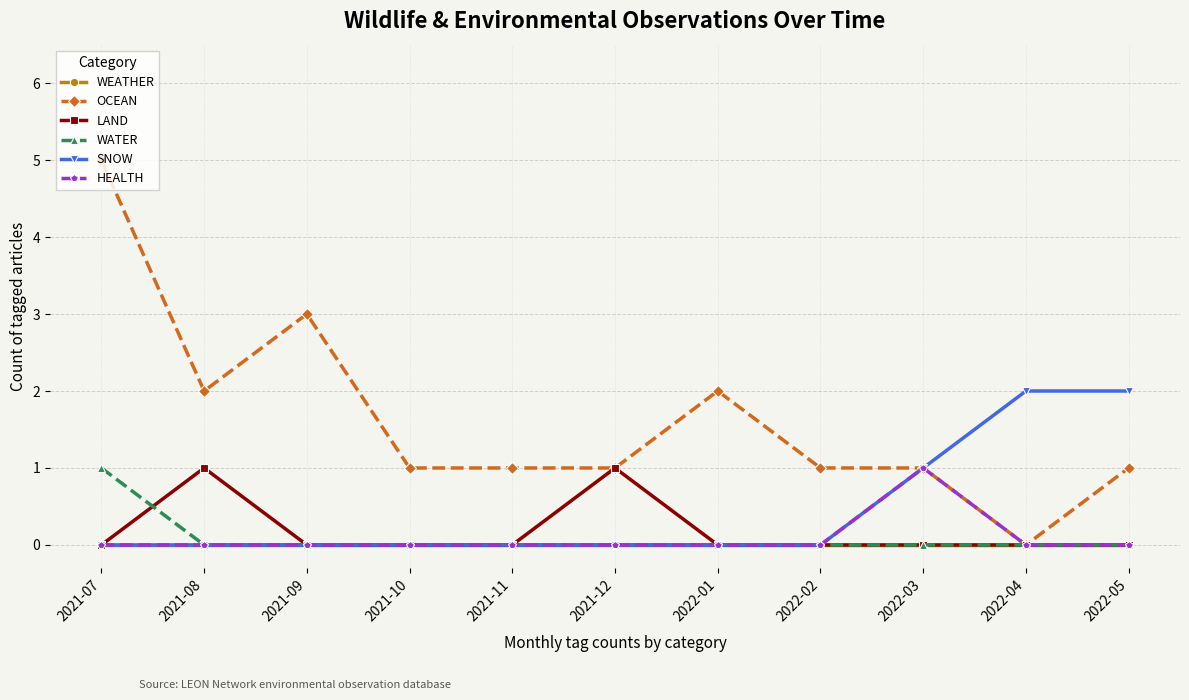

What position from the left is 2021-08?

2